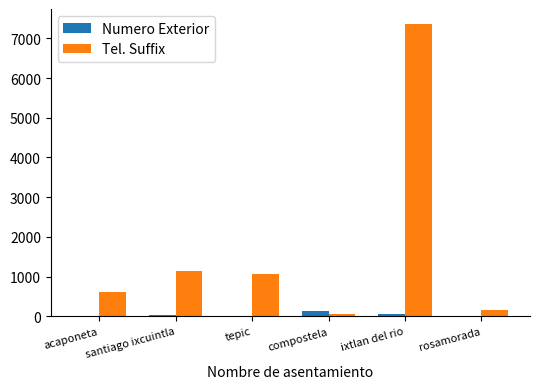

Which series changed the most between tepic and ixtlan del rio?

Tel. Suffix